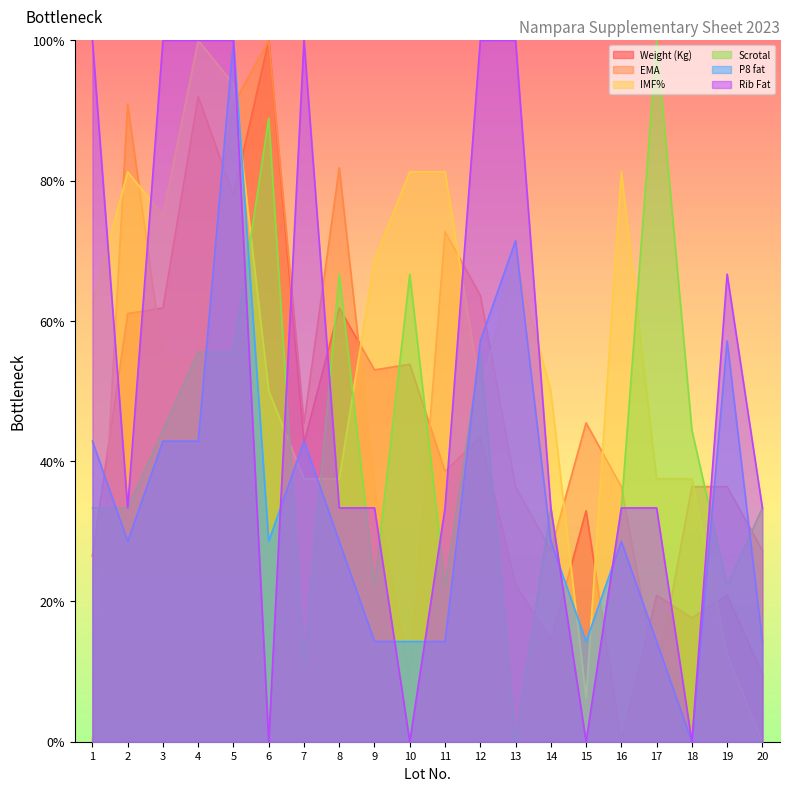

Reading left to right, transcribe all the data shown in this chart.

Weight (Kg): 26.5	61.0	61.8	92.0	77.9	100.0	42.6	61.8	53.0	53.8	38.6	43.4	22.5	14.5	32.9	0.0	20.9	17.7	20.9	9.6
EMA: 0.0	90.9	54.5	54.5	90.9	100.0	45.5	81.8	36.4	9.1	72.7	63.6	36.4	27.3	45.5	36.4	9.1	36.4	36.4	27.3
IMF%: 62.5	81.3	75.0	100.0	93.7	50.0	37.5	37.5	68.8	81.3	81.3	50.0	68.8	50.0	6.3	81.3	37.5	37.5	12.5	0.0
Scrotal: 33.3	33.3	44.4	55.6	55.6	88.9	11.1	66.7	22.2	66.7	22.2	55.6	0.0	33.3	0.0	33.3	100.0	44.4	22.2	33.3
P8 fat: 42.9	28.6	42.9	42.9	100.0	28.6	42.9	28.6	14.3	14.3	14.3	57.1	71.4	28.6	14.3	28.6	14.3	0.0	57.1	14.3
Rib Fat: 100.0	33.3	100.0	100.0	100.0	0.0	100.0	33.3	33.3	0.0	33.3	100.0	100.0	33.3	0.0	33.3	33.3	0.0	66.7	33.3